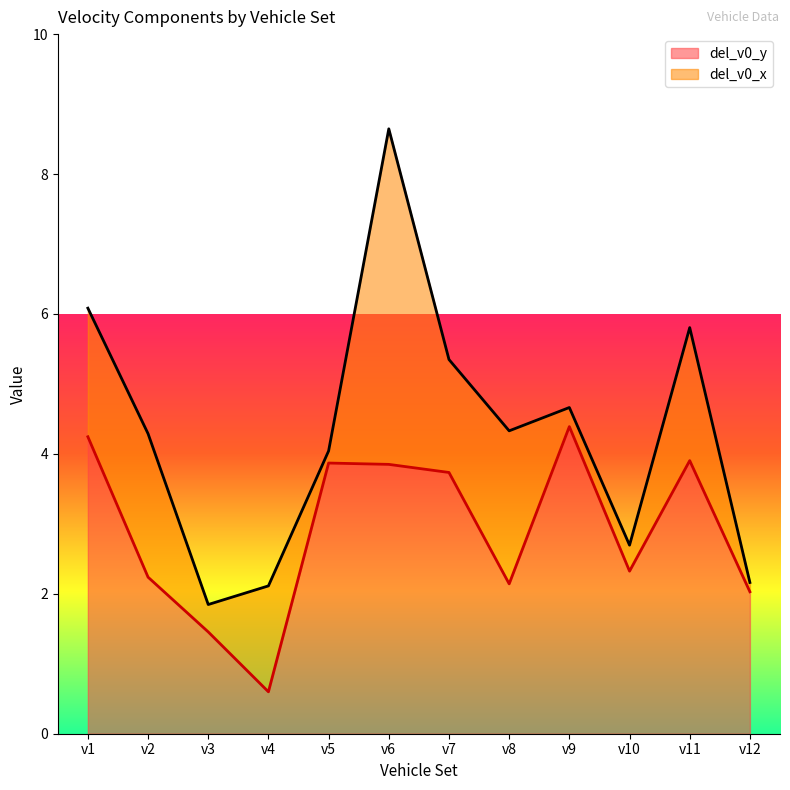

Does the chart display data point markers on the line(s)?

No